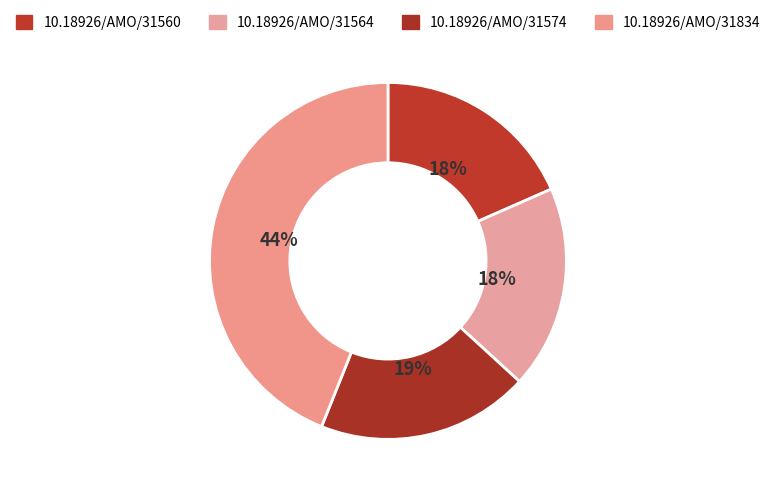

What is the change in value from 10.18926/AMO/31574 to 10.18926/AMO/31834?

+10897586